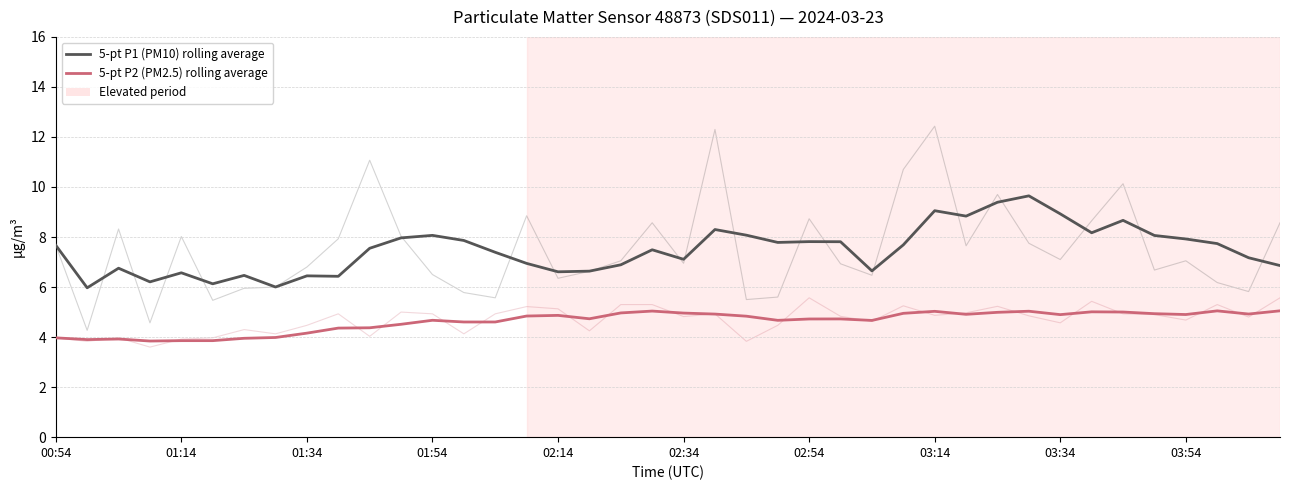

Between 01:14 and 25, which series saw the biggest shift?

5-pt P1 (PM10) rolling average